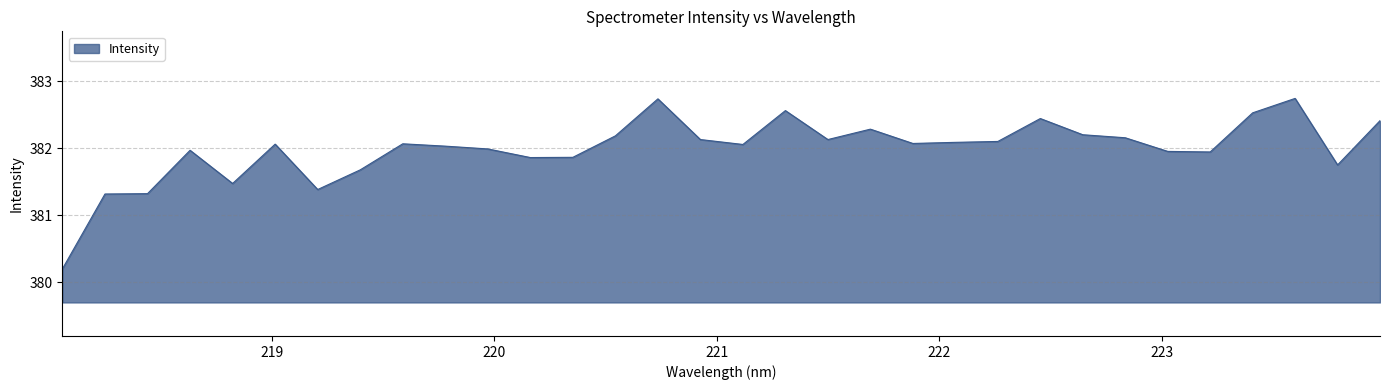

What is the minimum value shown in the chart?

380.2